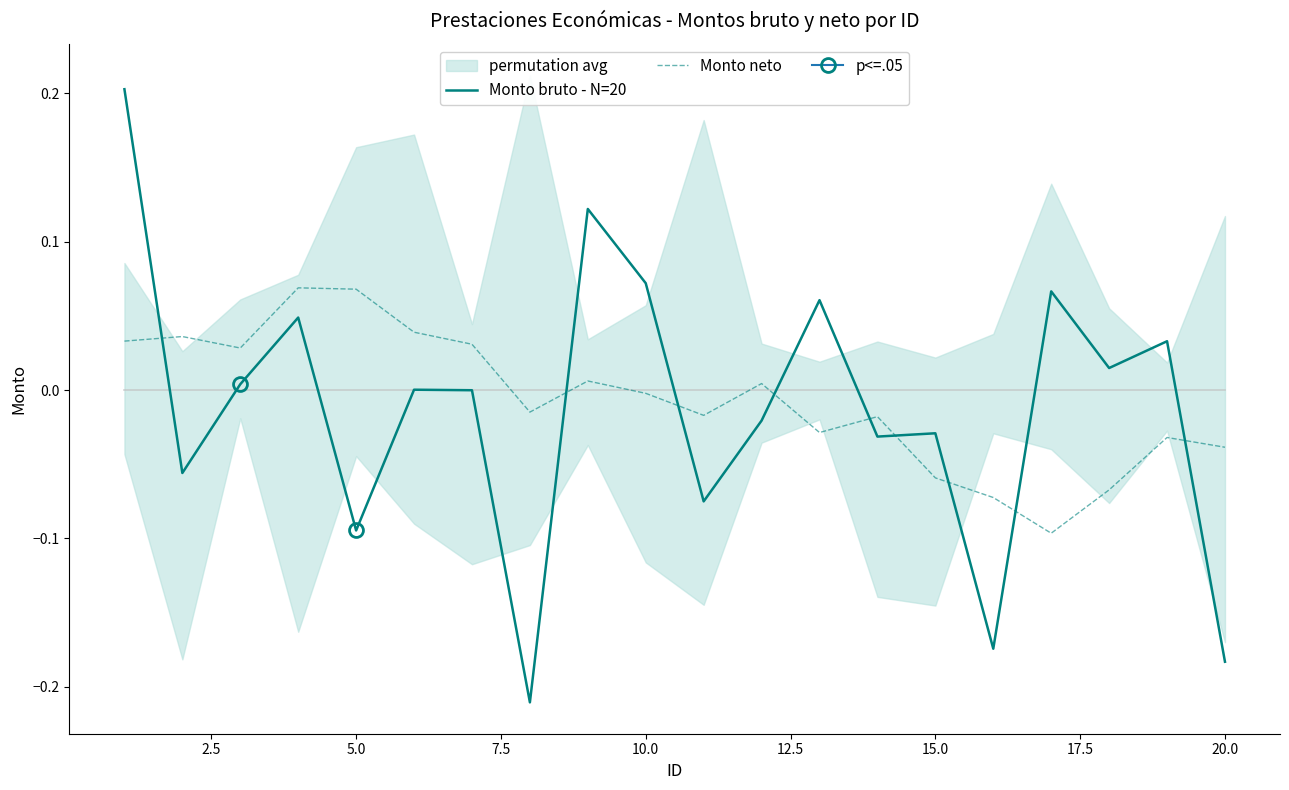

Is it true that Monto bruto - N=20 equals -0.1 at 15.0?

False